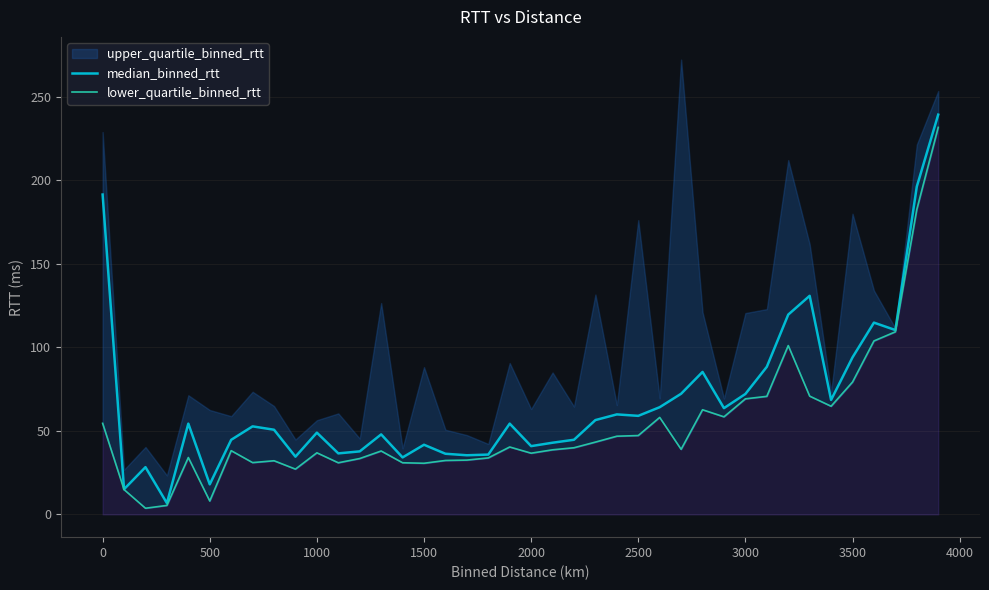

The median_binned_rtt series shows 94.0 at 3500. True or false?

True